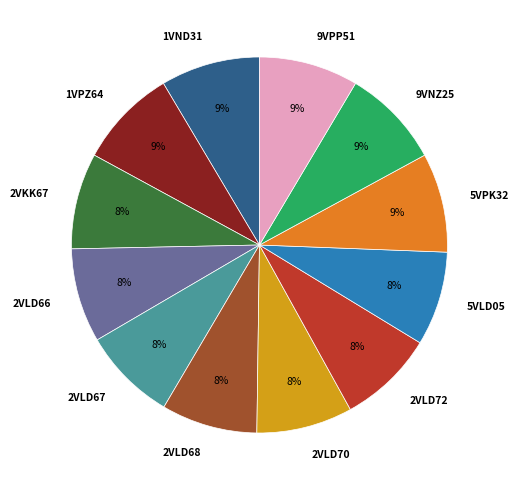

What is the ratio of the value at 5VPK32 to the value at 9VPP51?

1.0